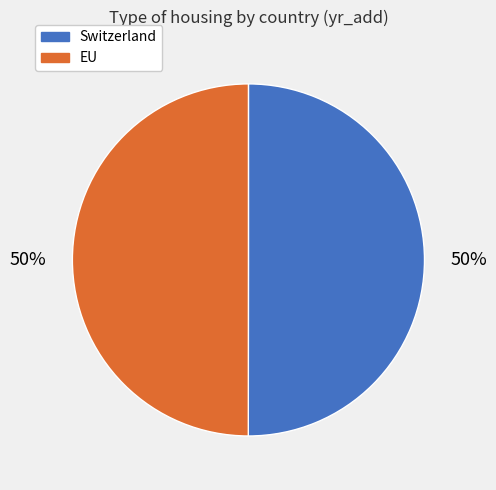

Is the sum of EU and Switzerland greater than half?

Yes